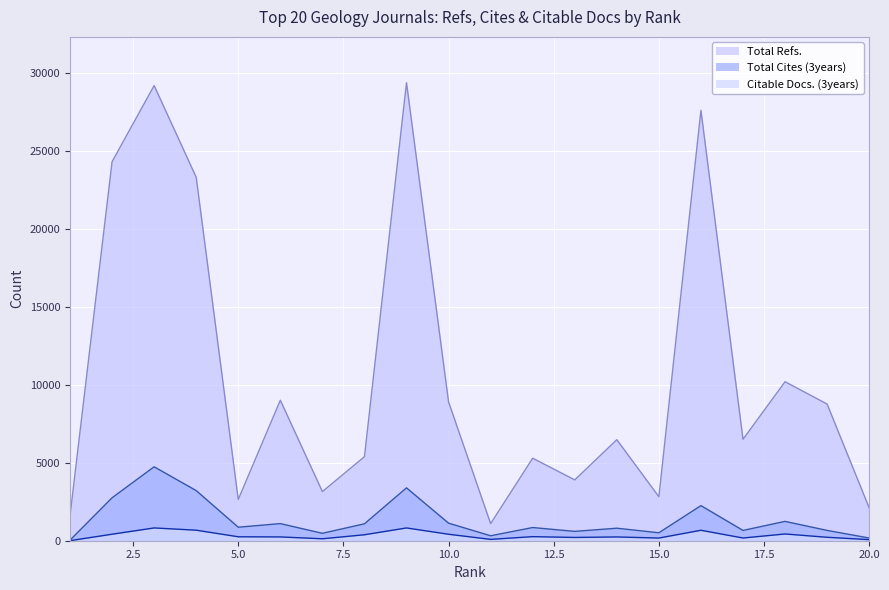

True or false: Citable Docs. (3years) and Total Cites (3years) cross at least once.

False